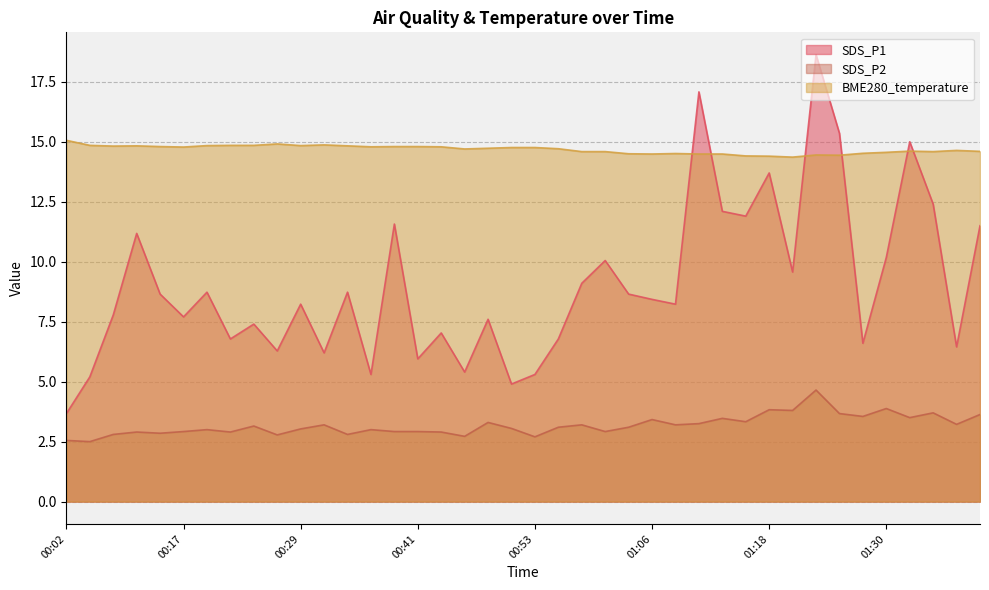

List the series in order of their overall mean, lowest first.

SDS_P2, SDS_P1, BME280_temperature